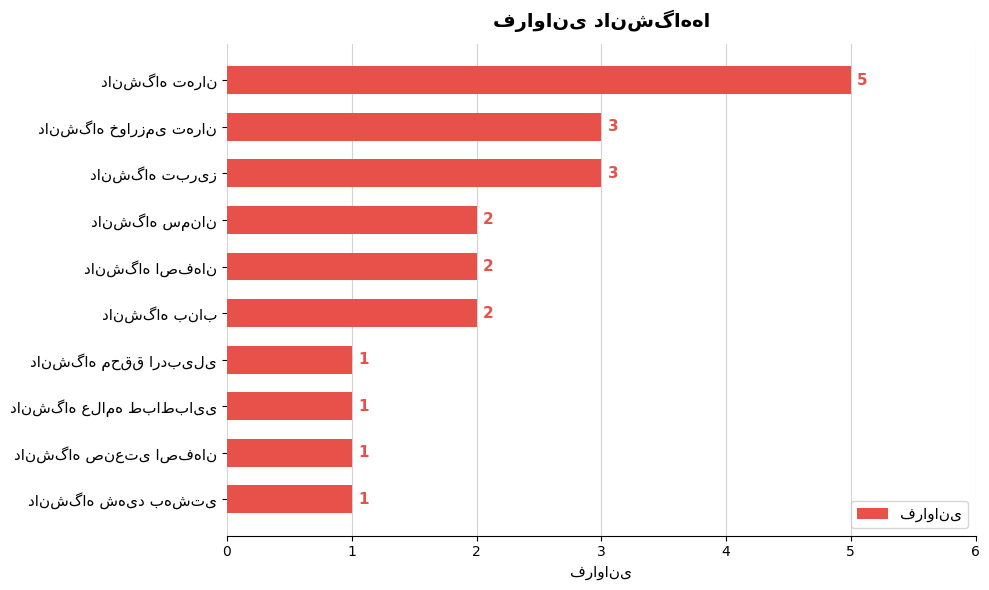

Reading top to bottom, extract all data points from this chart.

5	3	3	2	2	2	1	1	1	1